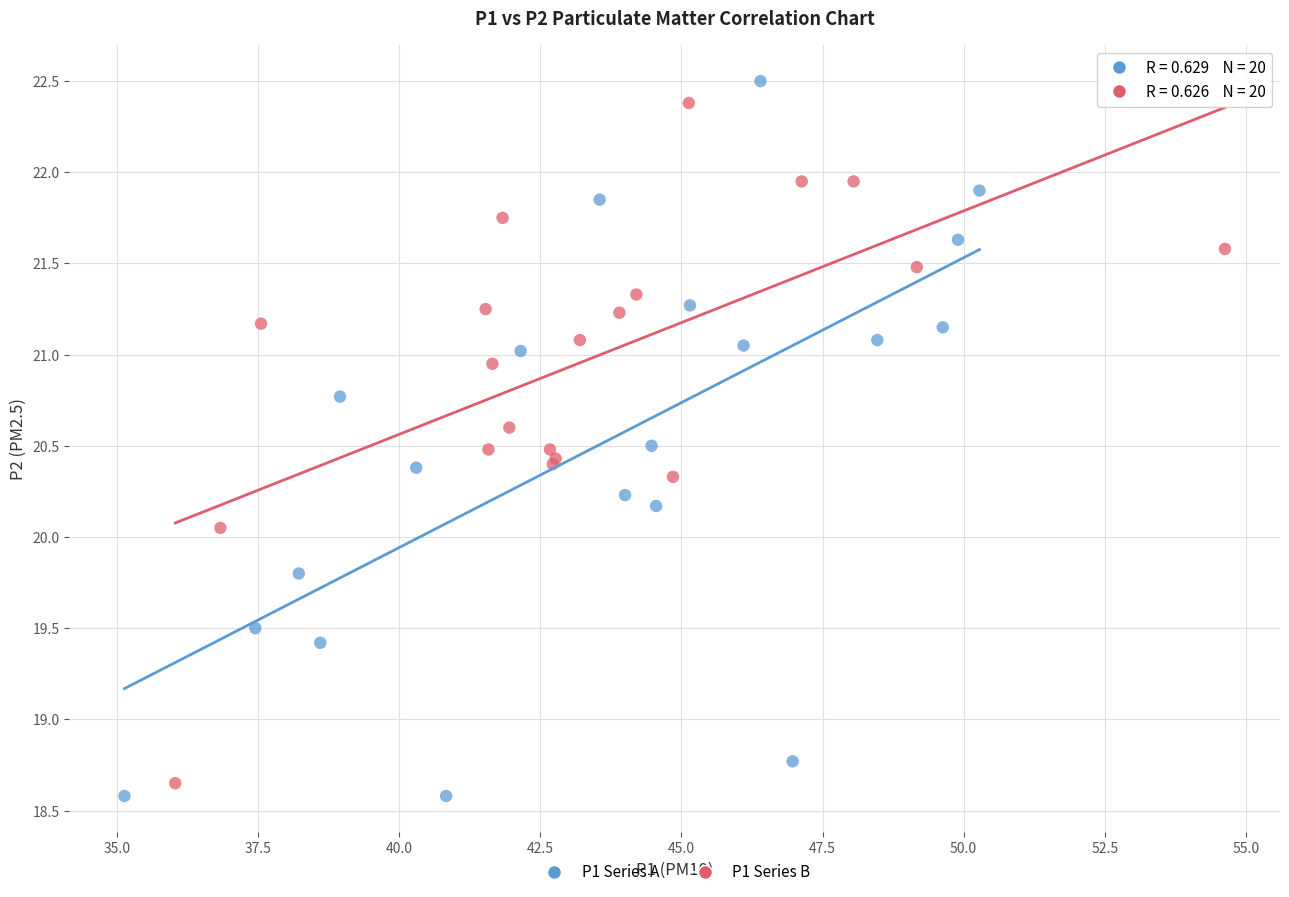

What are all the series names shown in the legend?

P1 Series A, P1 Series B